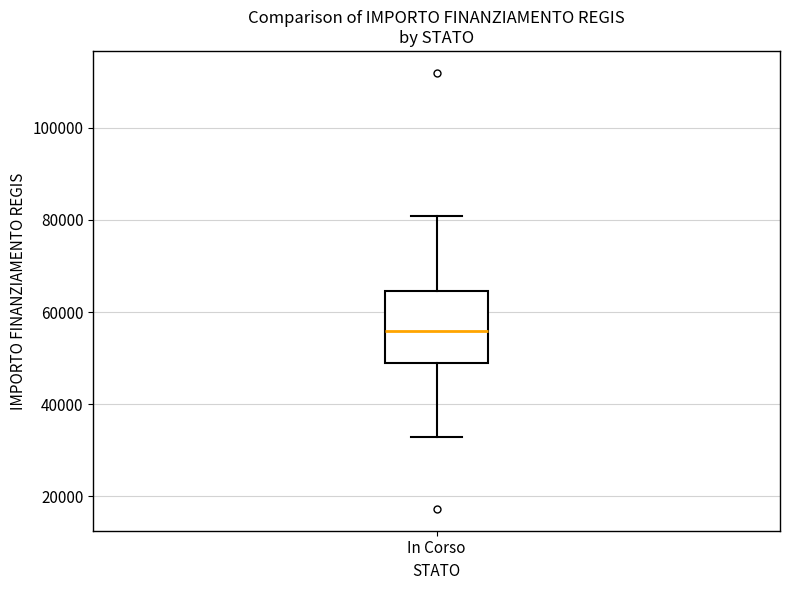

Read this box plot against the y-axis: the position of the median line, the range covered by the box, and the ends of both whiskers. The values are not printed on the chart, so give them approximately, as read against the axis.

median 56000, box 50000 to 64000, whiskers 32000 to 80000